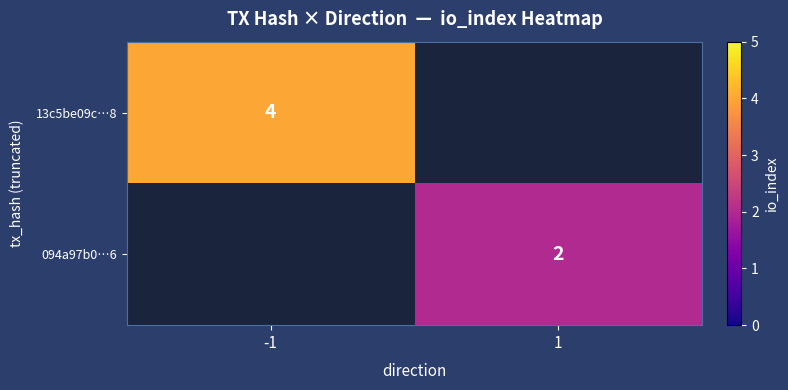

The 094a97b0…6 series shows 3 at 1. True or false?

False